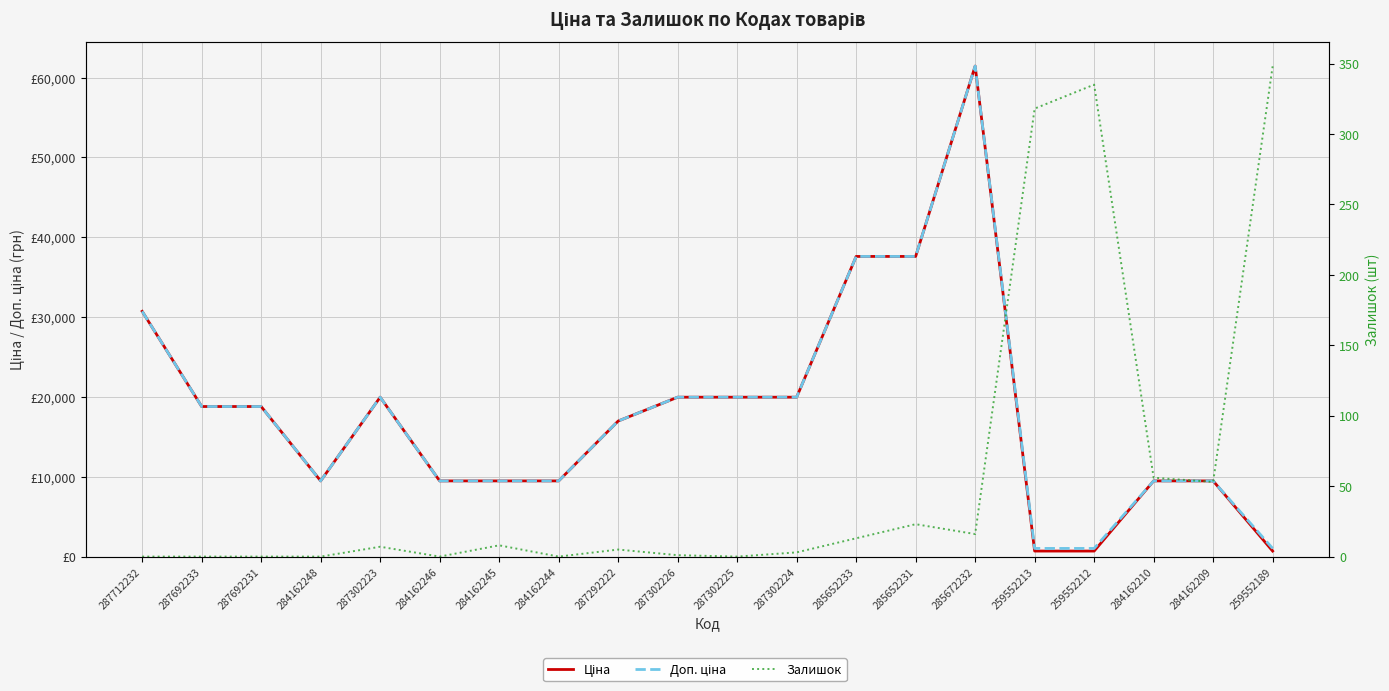

True or false: Доп. ціна has a value of 37593.6 at 285652231.

True